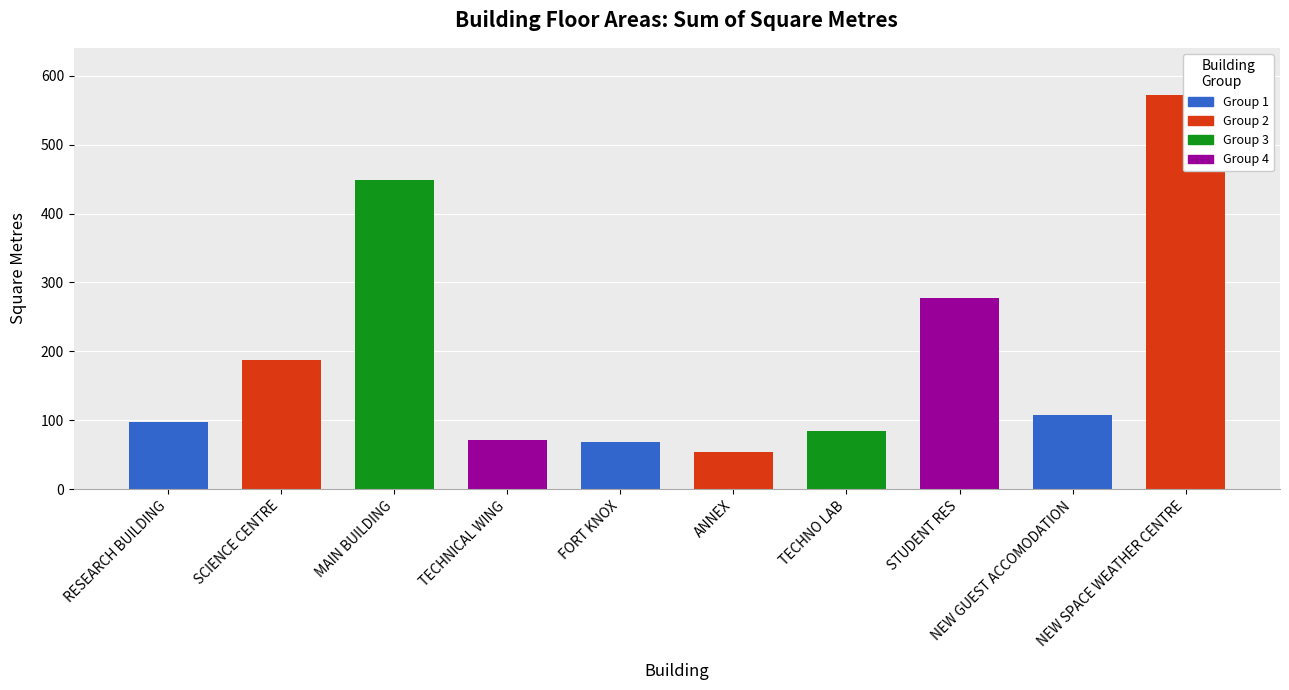

Which category has the lowest value across all series?

ANNEX